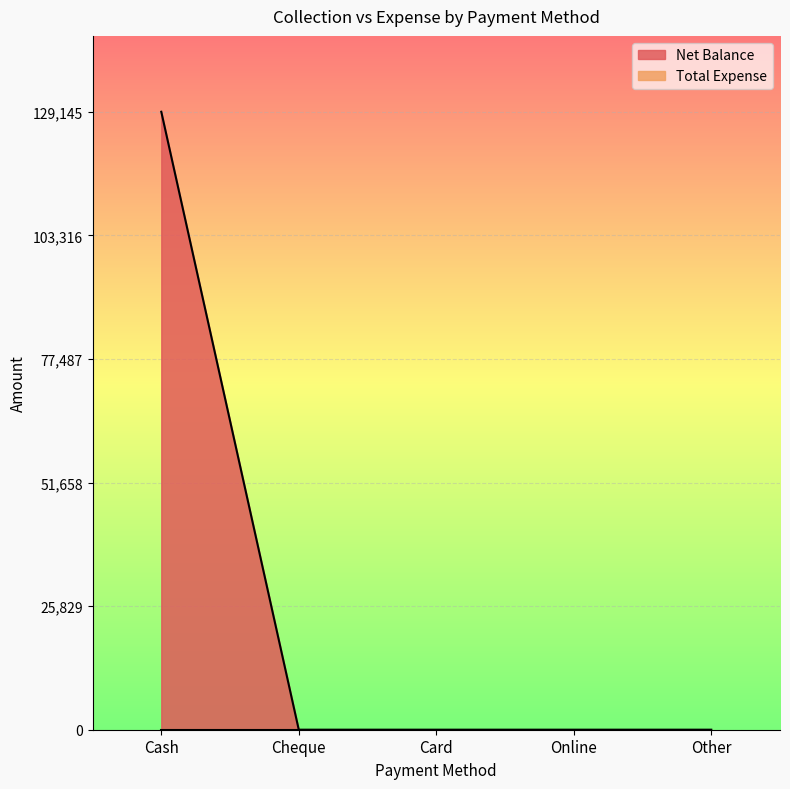

At which label is the value closest to 64572?

Cheque